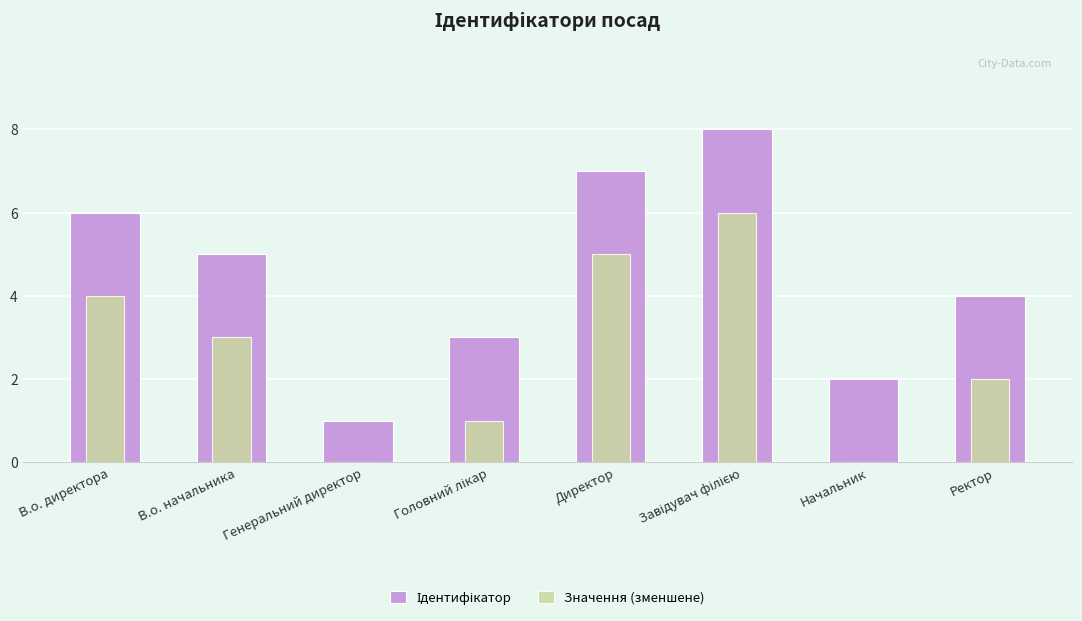

Which series has the largest total across all categories?

Ідентифікатор